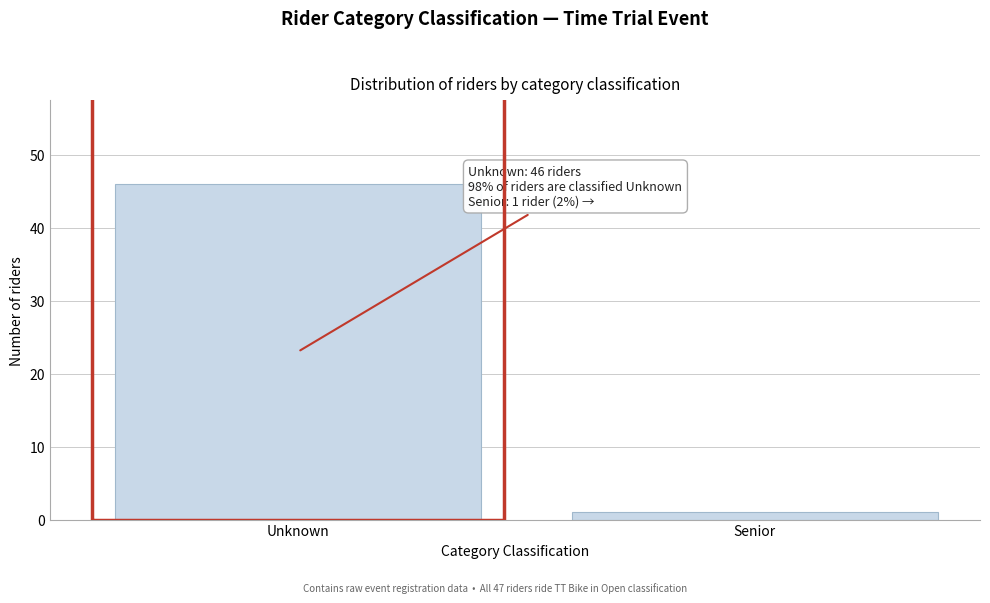

Reading right to left, what are all the values shown in this chart?

Senior=1	Unknown=46